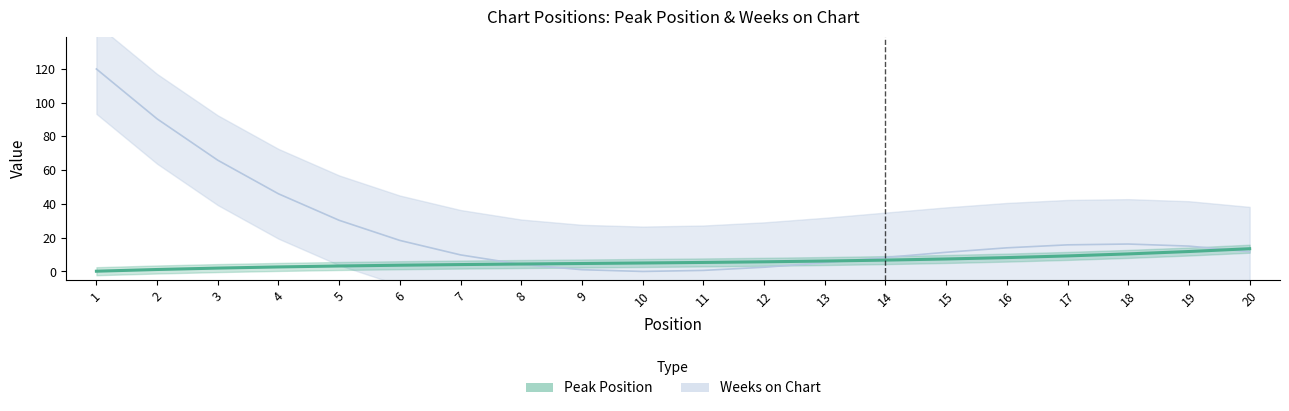

What is the value of the Peak Position point at the 3rd from the left?

1